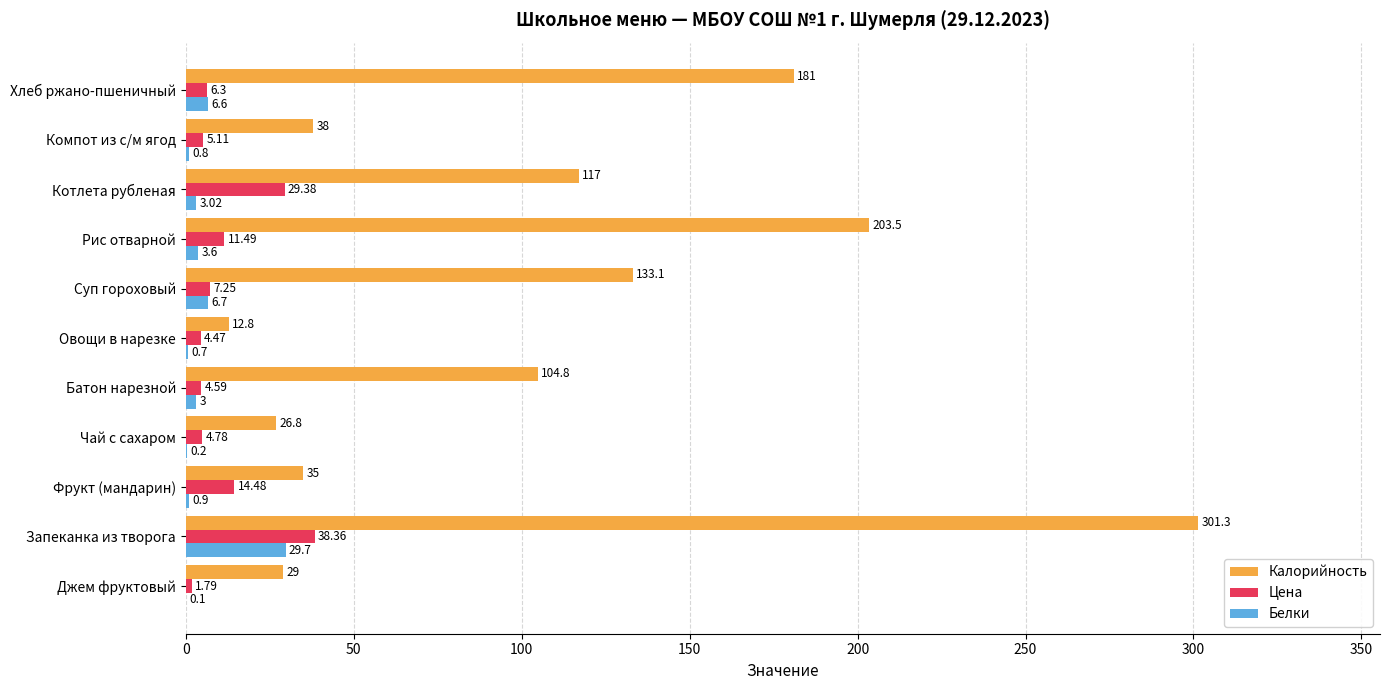

What is the sum of all Цена values?

128.0